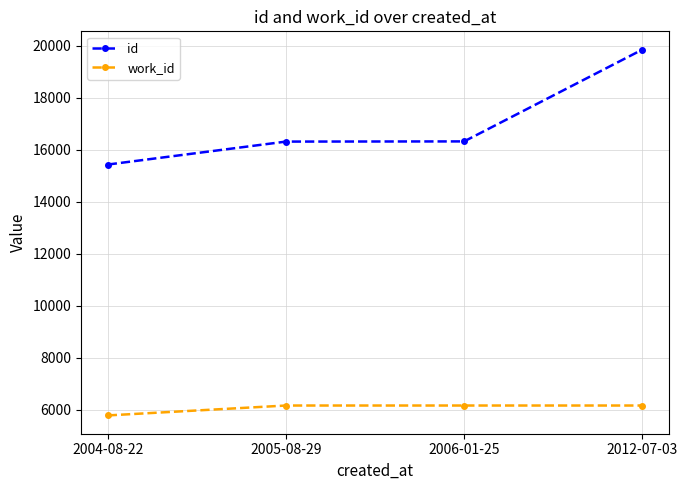

How many lines are shown in the chart?

2